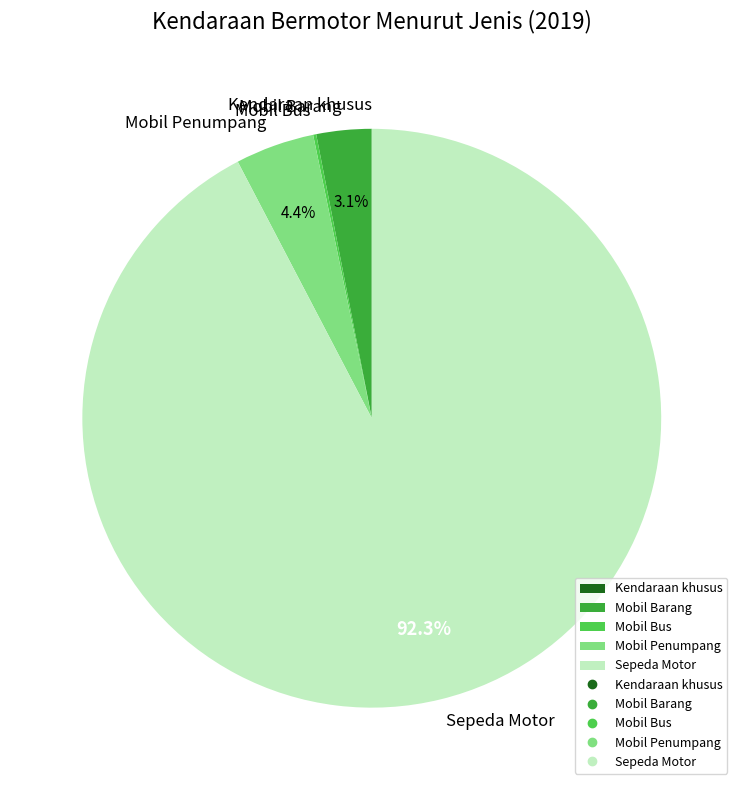

What percentage do Mobil Barang and Mobil Penumpang together represent?

7.5%